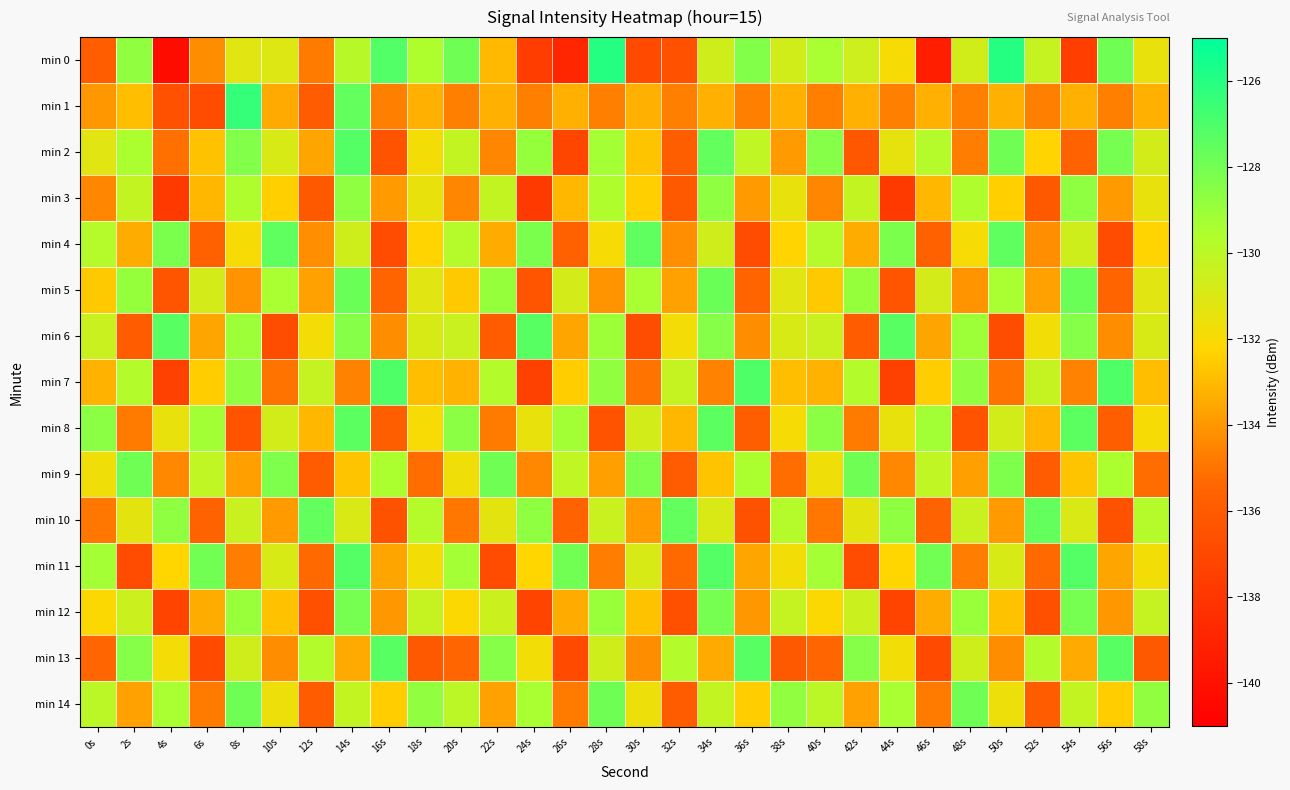

Between 46s and 58s, which is larger?

58s